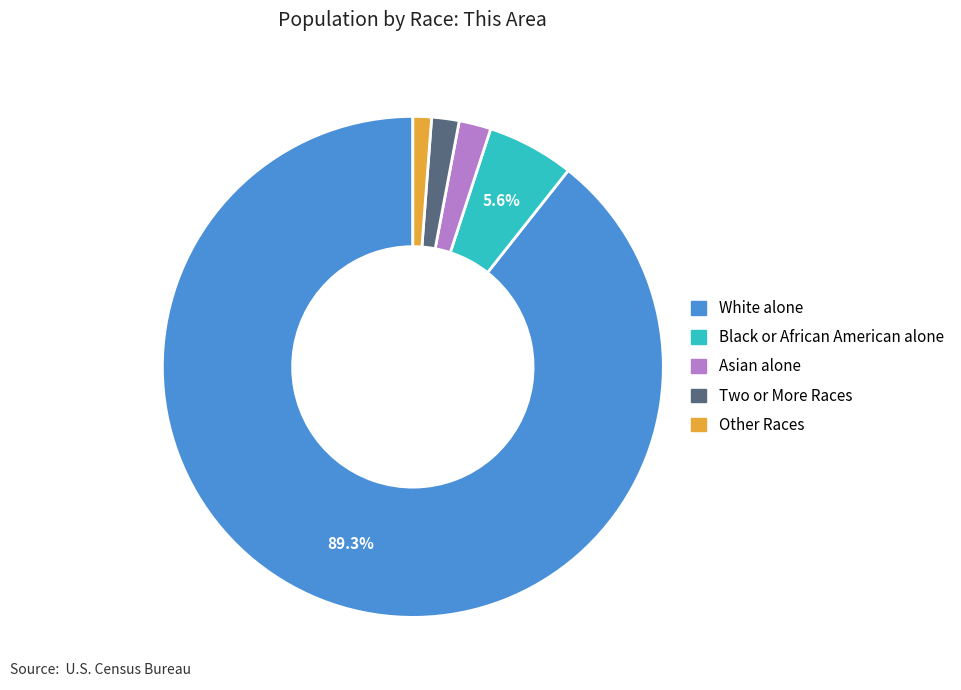

Do Black or African American alone and White alone together represent more than half of the pie?

Yes